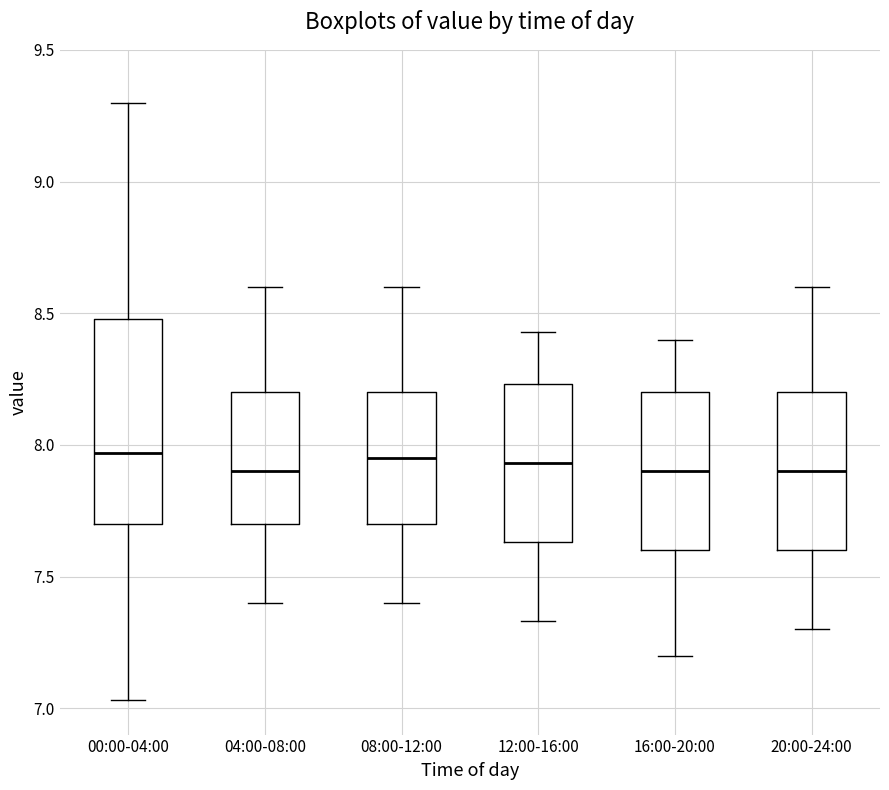

Reading left to right, transcribe this box plot: for each box, give where its median line is, the range the box spans, and where its two whiskers end, as read against the y-axis. The values are not printed on the chart, so give them approximately, as read against the axis.

00:00-04:00: median 7.95, box 7.70 to 8.50, whiskers 7.05 to 9.30
04:00-08:00: median 7.90, box 7.70 to 8.20, whiskers 7.40 to 8.60
08:00-12:00: median 7.95, box 7.70 to 8.20, whiskers 7.40 to 8.60
12:00-16:00: median 7.95, box 7.65 to 8.25, whiskers 7.35 to 8.45
16:00-20:00: median 7.90, box 7.60 to 8.20, whiskers 7.20 to 8.40
20:00-24:00: median 7.90, box 7.60 to 8.20, whiskers 7.30 to 8.60